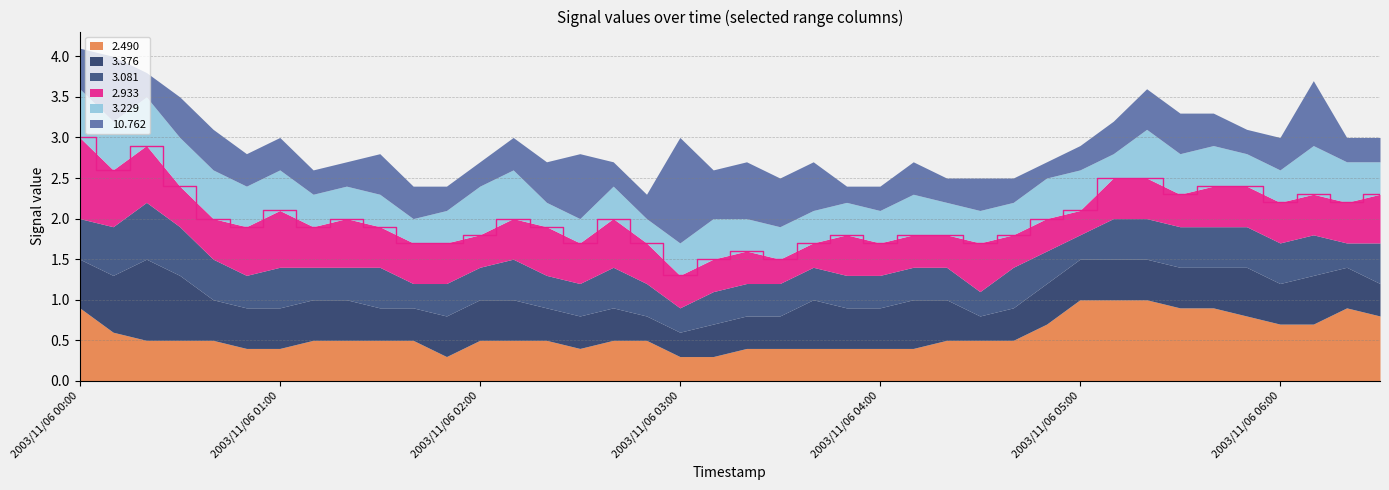

Reading right to left, extract all data points from this chart.

2.490: 0.8	0.9	0.7	0.7	0.8	0.9	0.9	1.0	1.0	1.0	0.7	0.5	0.5	0.5	0.4	0.4	0.4	0.4	0.4	0.4	0.3	0.3	0.5	0.5	0.4	0.5	0.5	0.5	0.3	0.5	0.5	0.5	0.5	0.4	0.4	0.5	0.5	0.5	0.6	0.9
2.933: 0.6	0.5	0.5	0.5	0.5	0.5	0.4	0.5	0.5	0.3	0.4	0.4	0.6	0.4	0.4	0.4	0.5	0.3	0.3	0.4	0.4	0.4	0.5	0.6	0.5	0.6	0.5	0.4	0.5	0.5	0.5	0.6	0.5	0.7	0.6	0.5	0.5	0.7	0.7	1.0
3.081: 0.5	0.3	0.5	0.5	0.5	0.5	0.5	0.5	0.5	0.3	0.4	0.5	0.3	0.4	0.4	0.4	0.4	0.4	0.4	0.4	0.4	0.3	0.4	0.5	0.4	0.4	0.5	0.4	0.4	0.3	0.5	0.4	0.4	0.5	0.4	0.5	0.6	0.7	0.6	0.5
3.229: 0.4	0.5	0.6	0.4	0.4	0.5	0.5	0.6	0.3	0.5	0.5	0.4	0.4	0.4	0.5	0.4	0.4	0.4	0.4	0.4	0.5	0.4	0.3	0.4	0.3	0.3	0.6	0.6	0.4	0.3	0.4	0.4	0.4	0.5	0.5	0.6	0.6	0.6	0.6	0.6
3.376: 0.4	0.5	0.6	0.5	0.6	0.5	0.5	0.5	0.5	0.5	0.5	0.4	0.3	0.5	0.6	0.5	0.5	0.6	0.4	0.4	0.4	0.3	0.3	0.4	0.4	0.4	0.5	0.5	0.5	0.4	0.4	0.5	0.5	0.5	0.5	0.5	0.8	1.0	0.7	0.6
10.762: 0.3	0.3	0.8	0.4	0.3	0.4	0.5	0.5	0.4	0.3	0.2	0.3	0.4	0.3	0.4	0.3	0.2	0.6	0.6	0.7	0.6	1.3	0.3	0.3	0.8	0.5	0.4	0.3	0.3	0.4	0.5	0.3	0.3	0.4	0.4	0.5	0.5	0.3	0.8	0.5